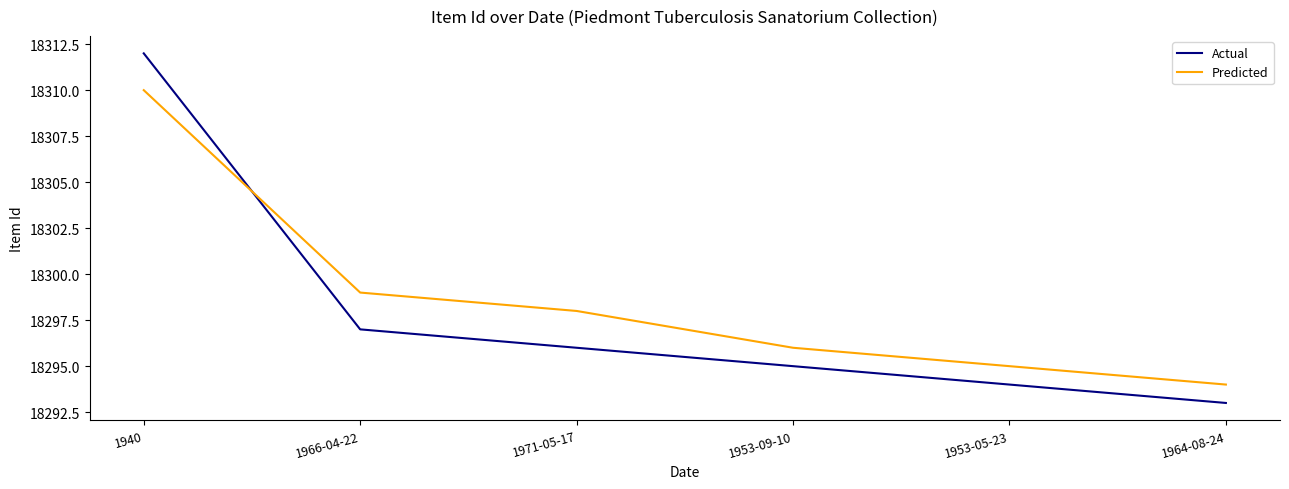

Reading right to left, list all the values displayed in this chart.

Actual: 1964-08-24=18293	1953-05-23=18294	1953-09-10=18295	1971-05-17=18296	1966-04-22=18297	1940=18312
Predicted: 1964-08-24=18294	1953-05-23=18295	1953-09-10=18296	1971-05-17=18298	1966-04-22=18299	1940=18310